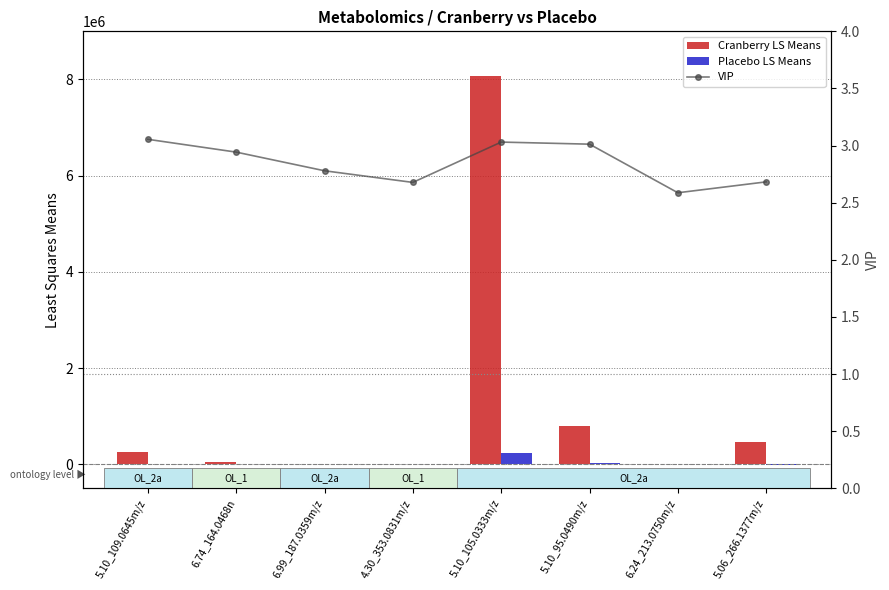

Which has a higher value, 5.06_266.1377m/z or 4.30_353.0831m/z?

5.06_266.1377m/z